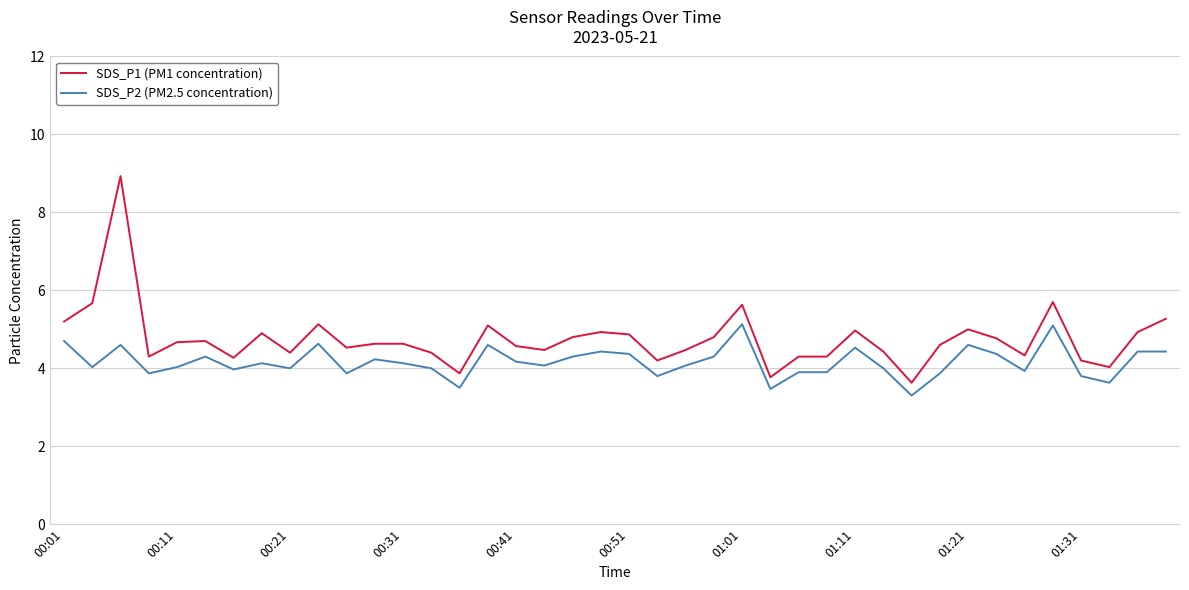

Which series has the largest total across all categories?

SDS_P1 (PM1 concentration)